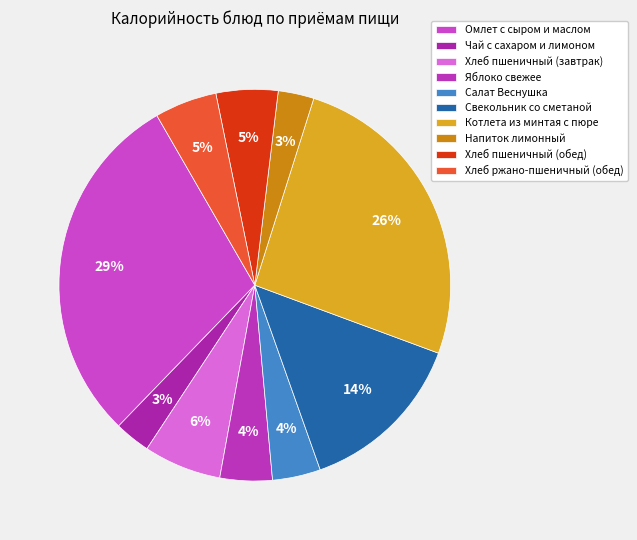

Between Котлета из минтая с пюре and Хлеб пшеничный (обед), which is larger?

Котлета из минтая с пюре